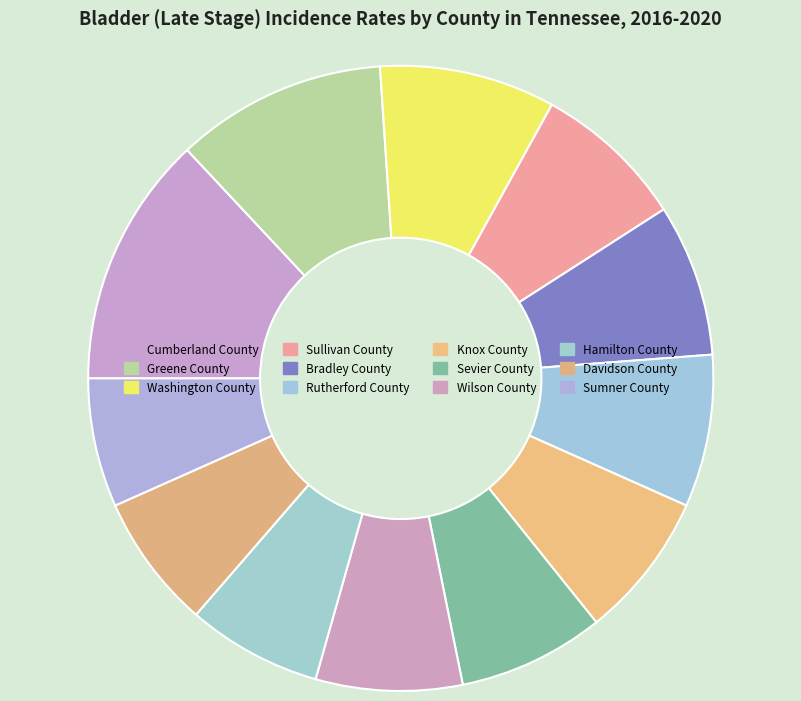

Which category has the biggest portion of the pie?

Cumberland County